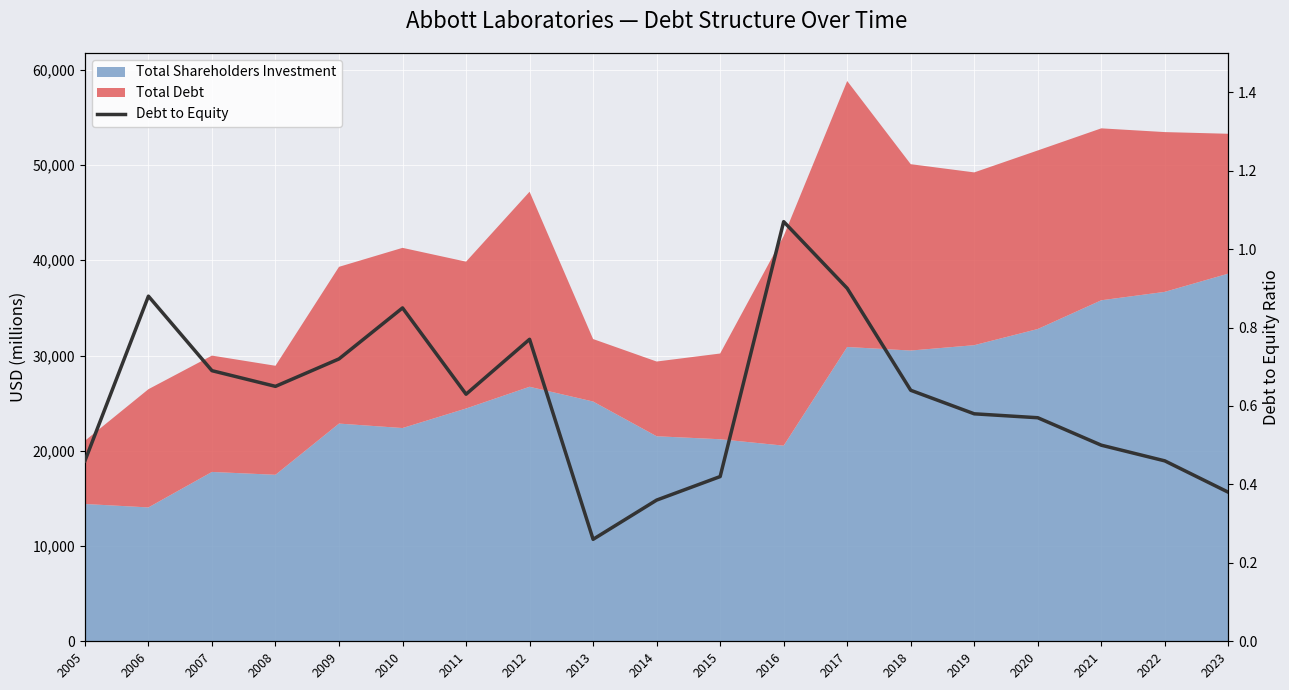

Reading right to left, what are all the values shown in this chart?

2023=0.4	2022=0.5	2021=0.5	2020=0.6	2019=0.6	2018=0.6	2017=0.9	2016=1.1	2015=0.4	2014=0.4	2013=0.3	2012=0.8	2011=0.6	2010=0.8	2009=0.7	2008=0.7	2007=0.7	2006=0.9	2005=0.5